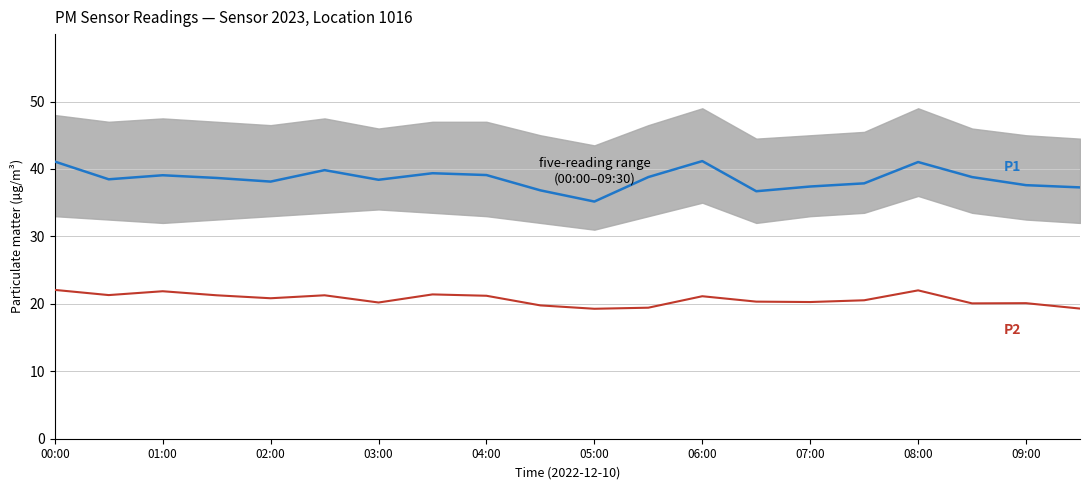

True or false: P1 and P2 intersect in this chart.

False